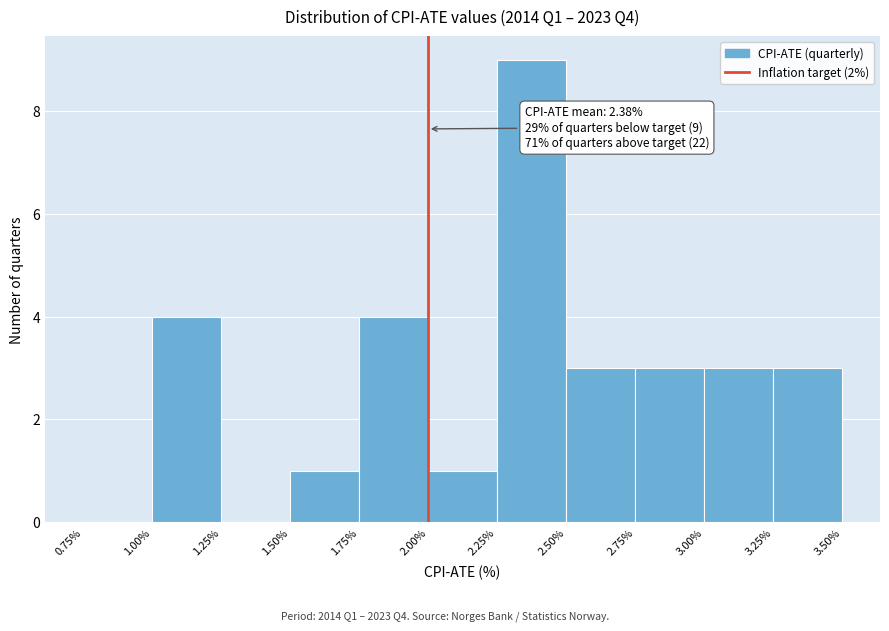

Which range on the x-axis has the tallest bar?

2.25% to 2.50%